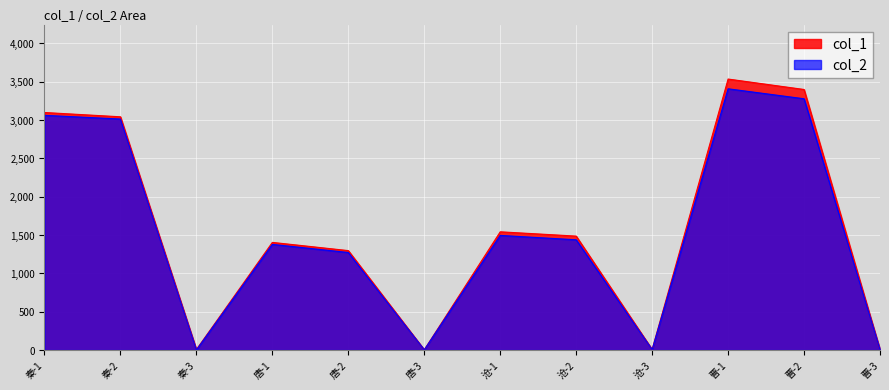

At which category does col_2 reach its first local valley?

秦-3